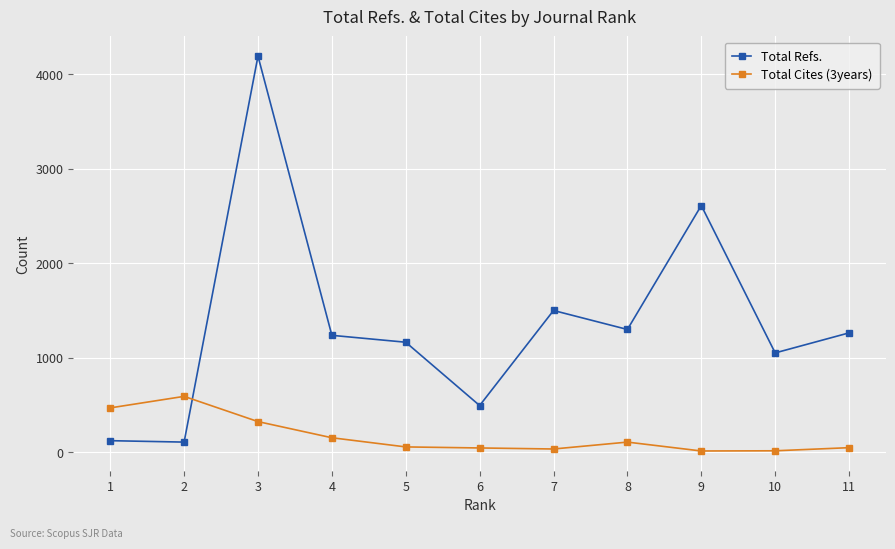

The Total Refs. series shows 656 at 10. True or false?

False